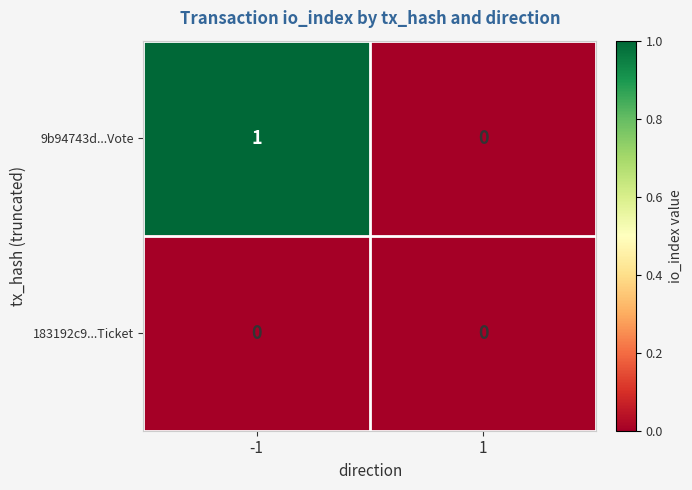

Which series has the largest total across all categories?

9b94743d...Vote